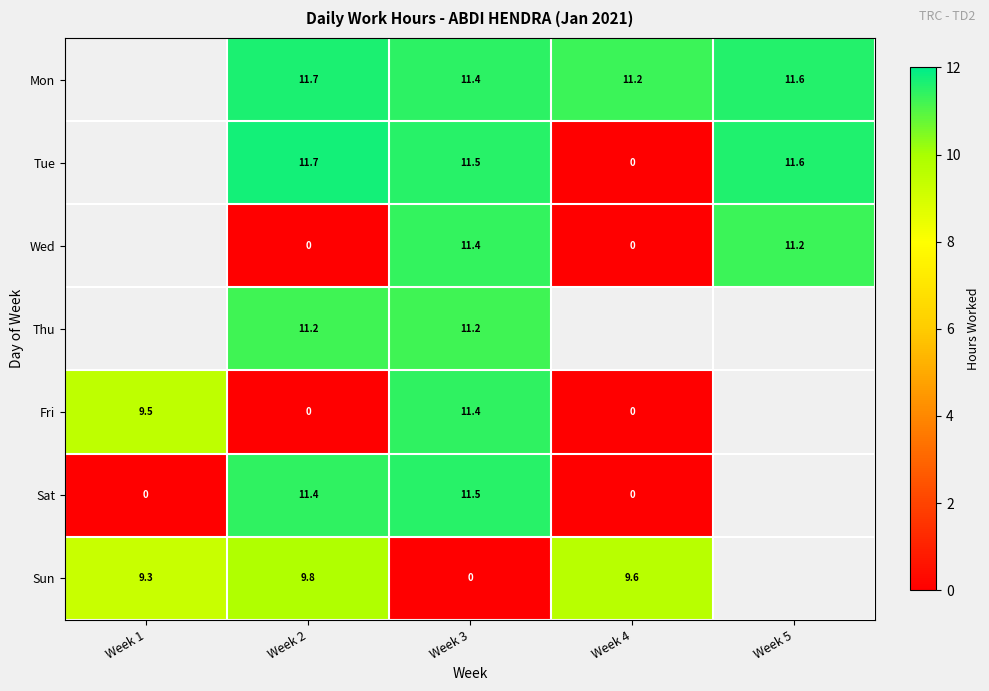

How many distinct data groups are displayed?

7